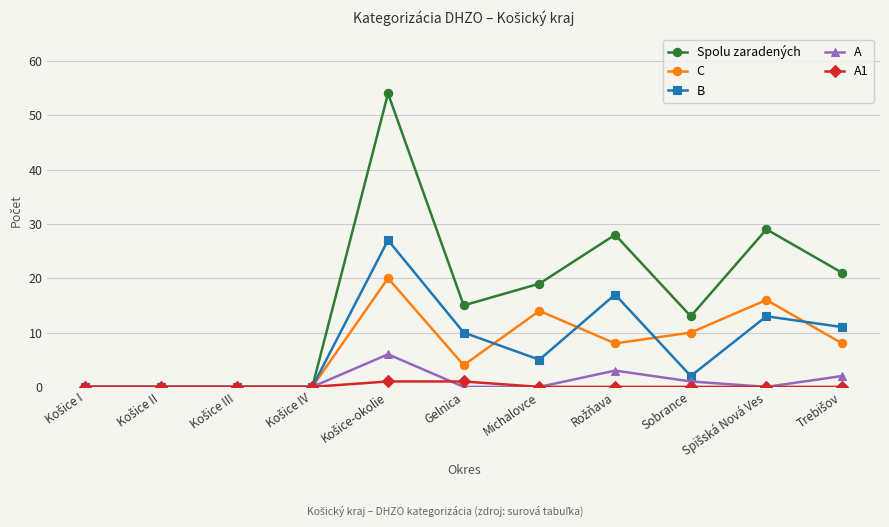

List the series in order of their peak value, highest first.

Spolu zaradených, B, C, A, A1